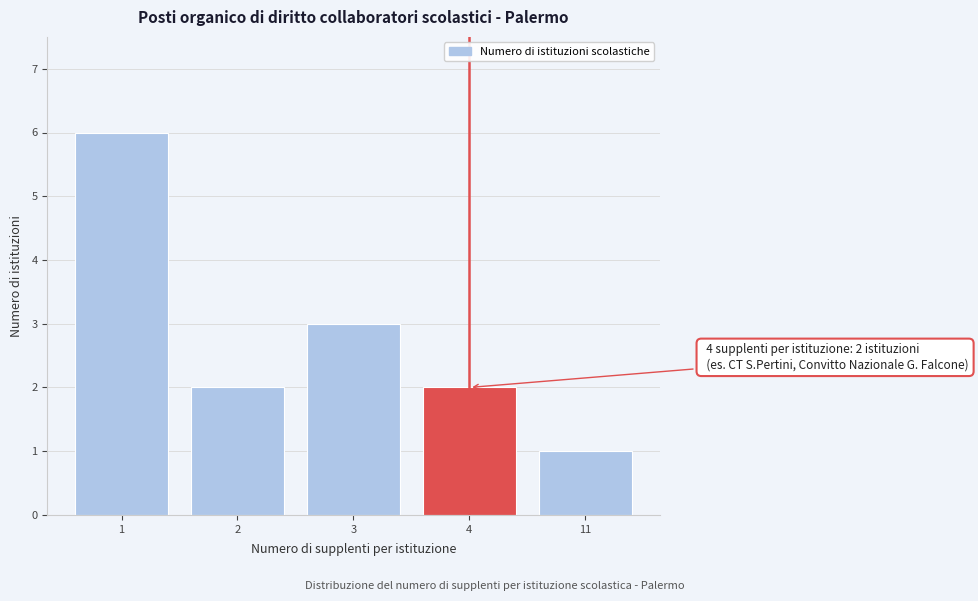

Reading left to right, list all the values displayed in this chart.

1=6	2=2	3=3	4=2	11=1